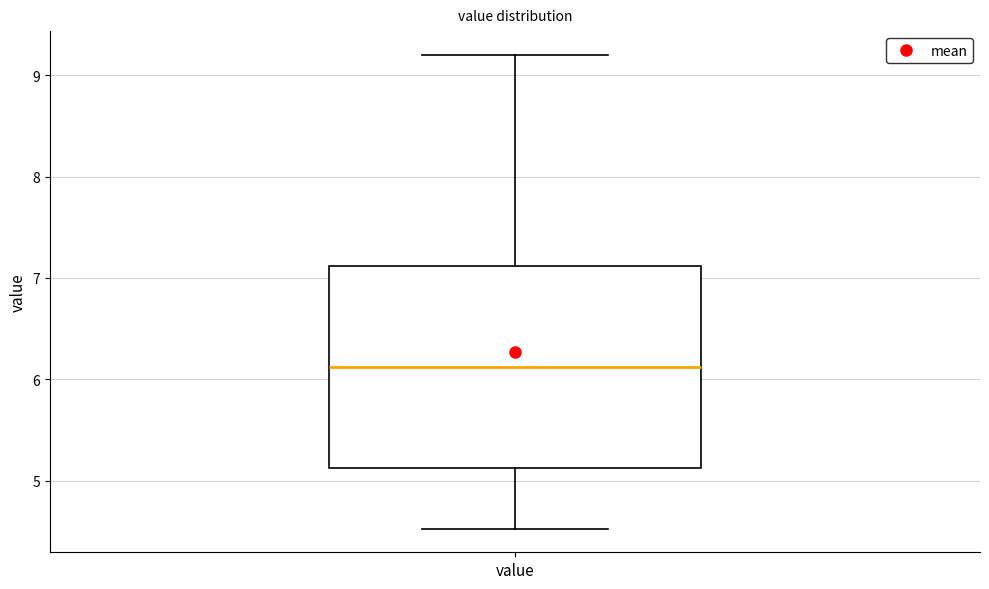

Read this box plot against the y-axis: the position of the median line, the range covered by the box, and the ends of both whiskers. The values are not printed on the chart, so give them approximately, as read against the axis.

median 6.1, box 5.1 to 7.1, whiskers 4.5 to 9.2